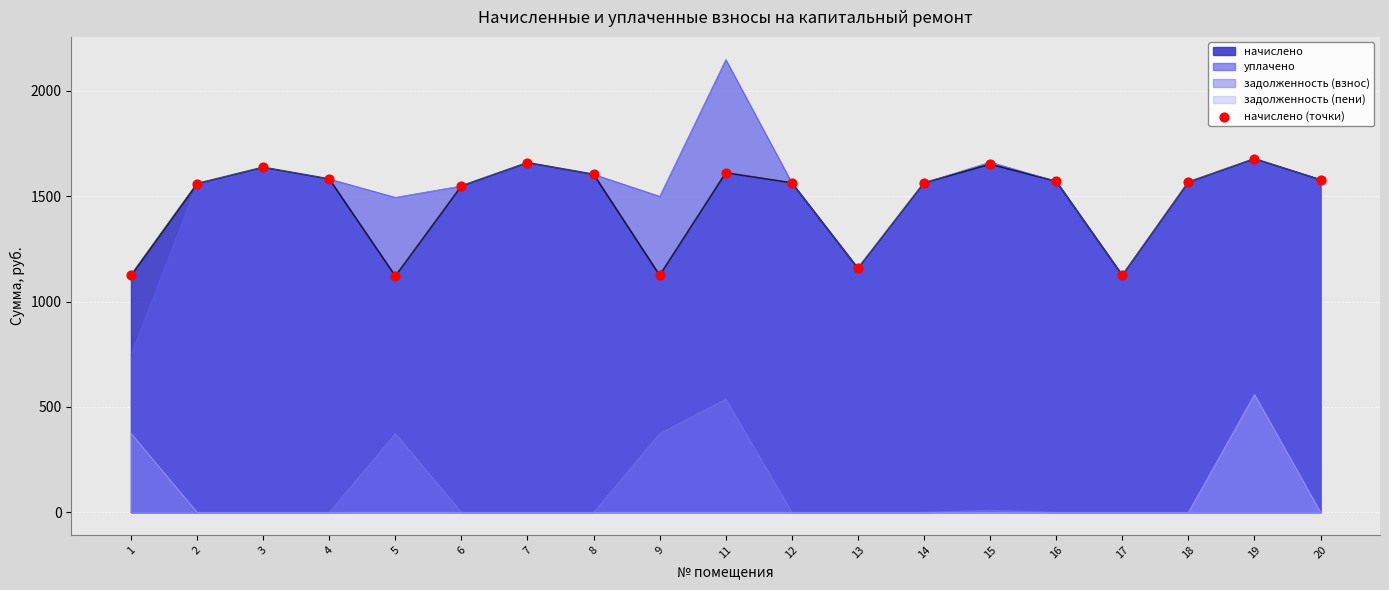

Between 3 and 7, which is larger?

7